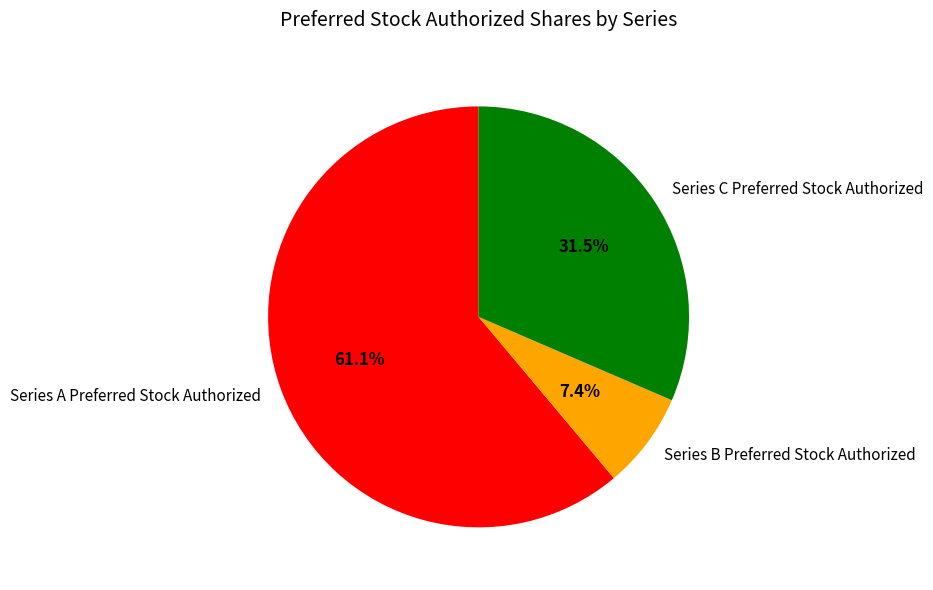

How many segments does this pie chart have?

3